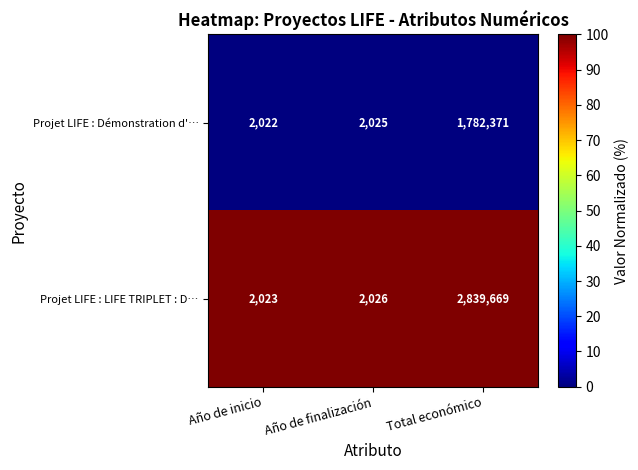

List the labels in order of Projet LIFE : Démonstration d'… value, smallest first.

Año de inicio, Año de finalización, Total económico